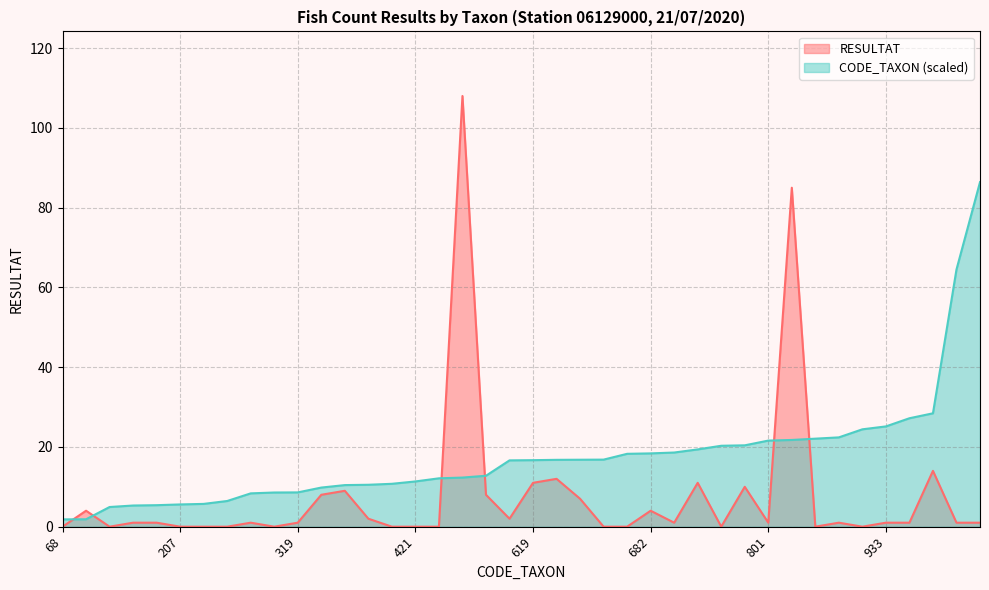

Where is RESULTAT nearest to the value 54?

807